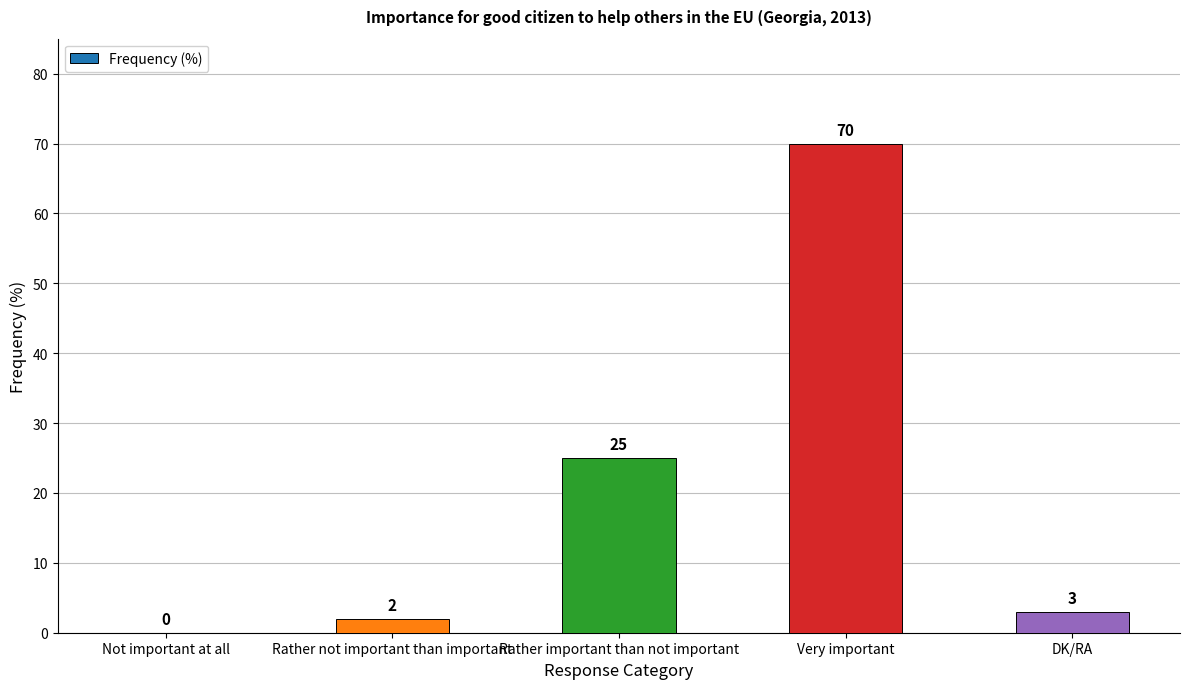

What is the change in value from Rather important than not important to DK/RA?

-22